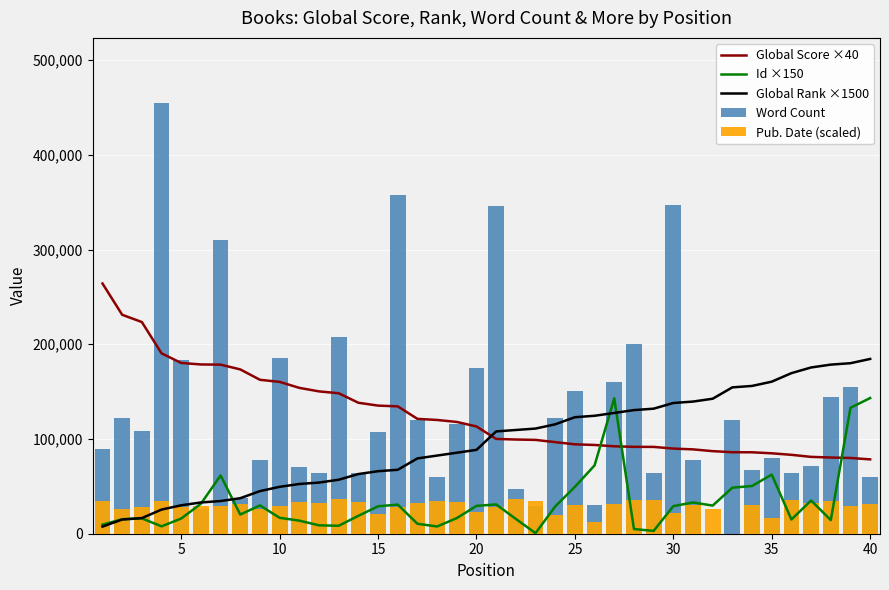

True or false: Pub. Date (scaled) has a value of 11352.7 at 13.

False